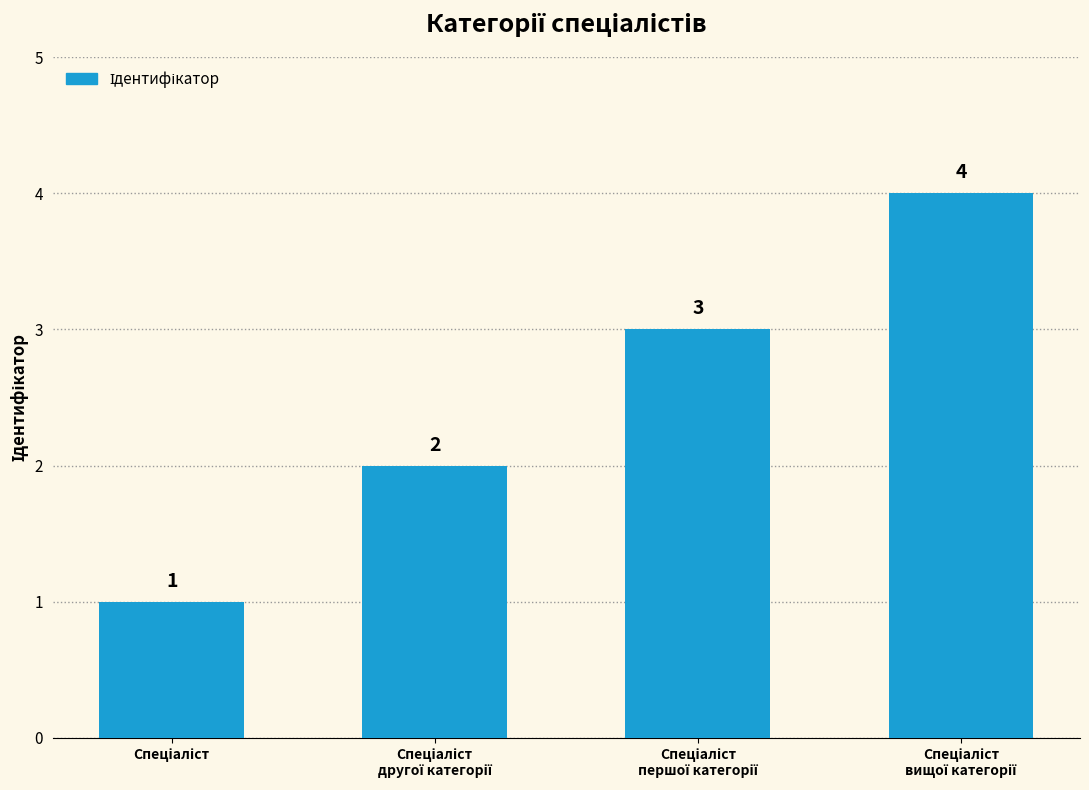

How many categories are shown in the chart?

4